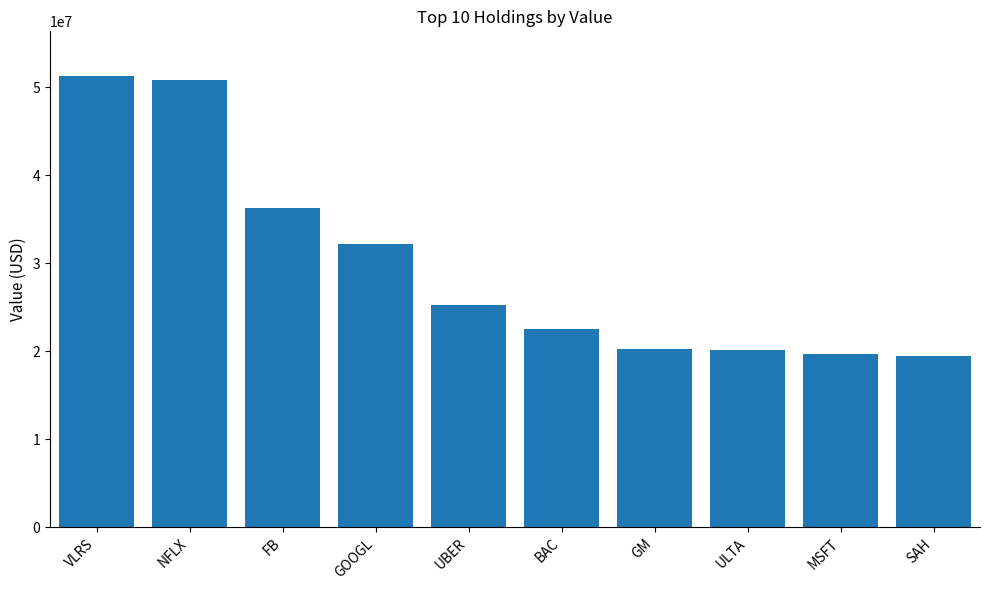

Read the value at GOOGL.

32150218